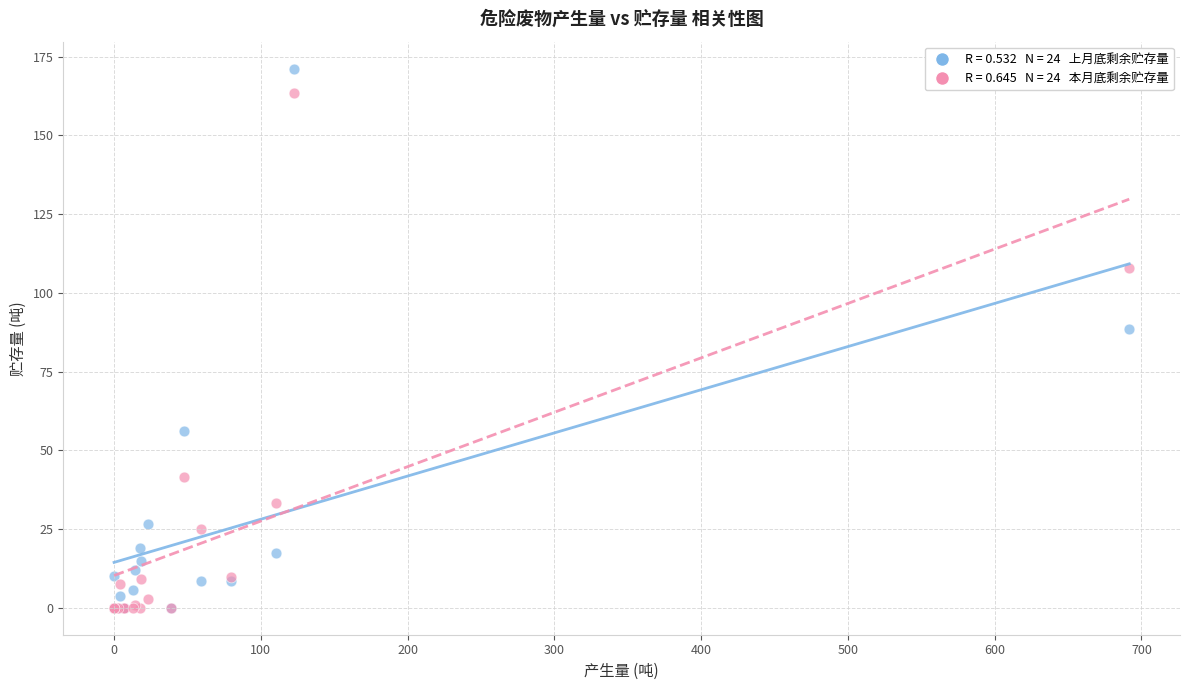

Across all series, what Y value is closest to 85?

88.6